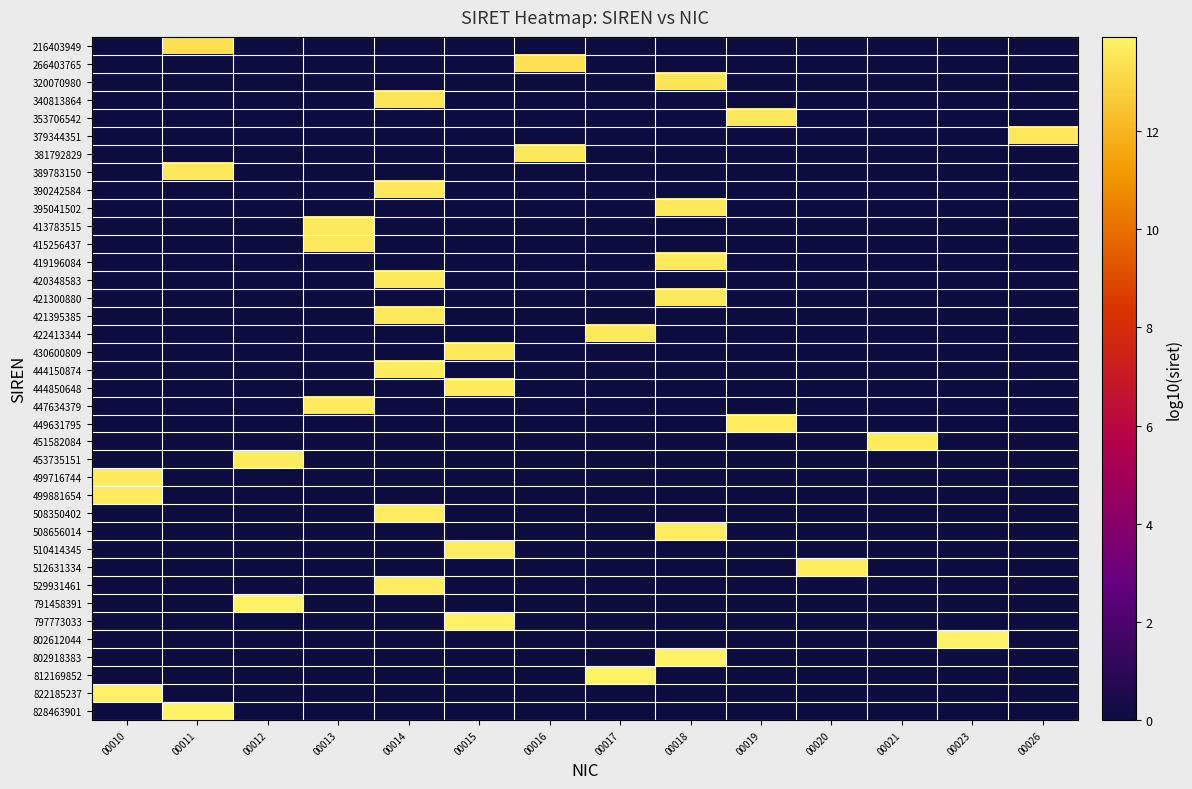

Rank the series by their maximum value, from lowest to highest.

216403949, 266403765, 320070980, 340813864, 353706542, 379344351, 381792829, 389783150, 390242584, 395041502, 413783515, 415256437, 419196084, 420348583, 421300880, 421395385, 422413344, 430600809, 444150874, 444850648, 447634379, 449631795, 451582084, 453735151, 499716744, 499881654, 508350402, 508656014, 510414345, 512631334, 529931461, 791458391, 797773033, 802612044, 802918383, 812169852, 822185237, 828463901